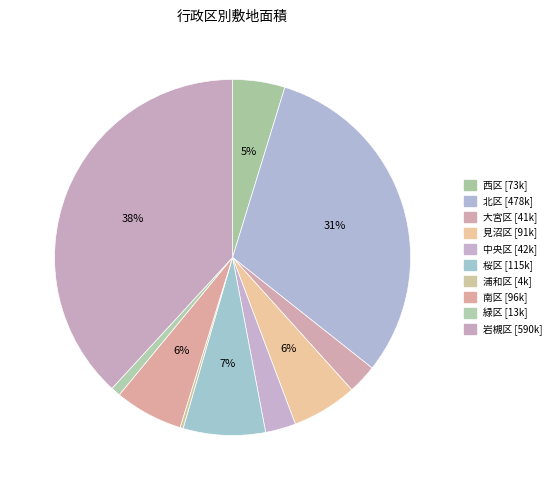

The 岩槻区 slice represents 48% of the pie. True or false?

False